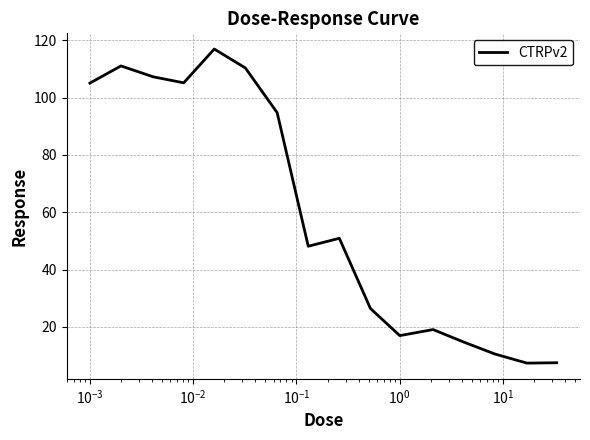

How many lines are shown in the chart?

1